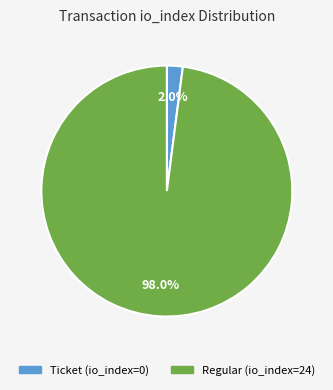

What is the largest slice in the pie chart?

Regular (io_index=24)